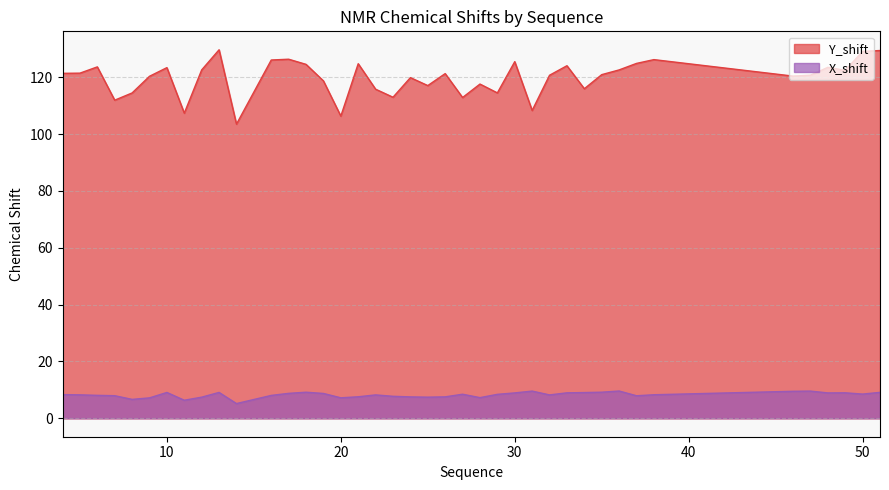

True or false: Y_shift has more than 0 interior local peaks.

True